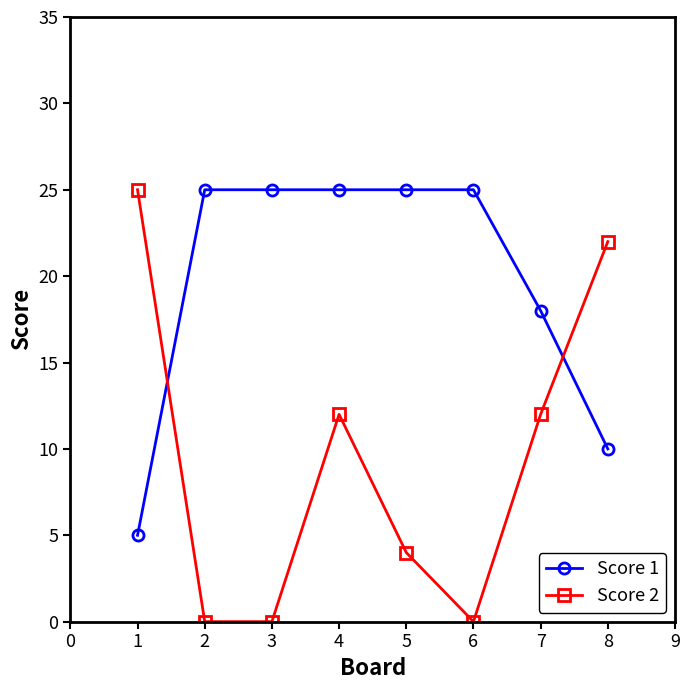

List the series in order of their overall mean, lowest first.

Score 2, Score 1